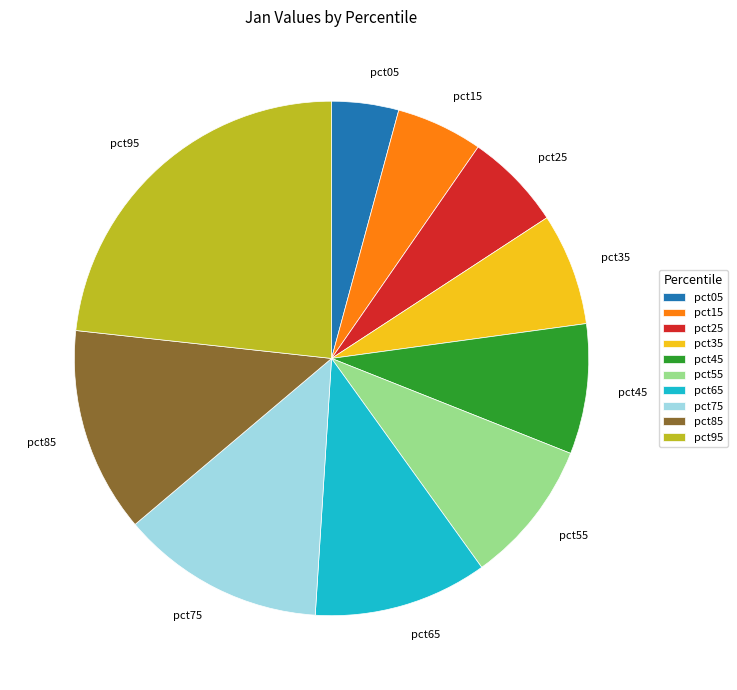

What is the largest slice in the pie chart?

pct95